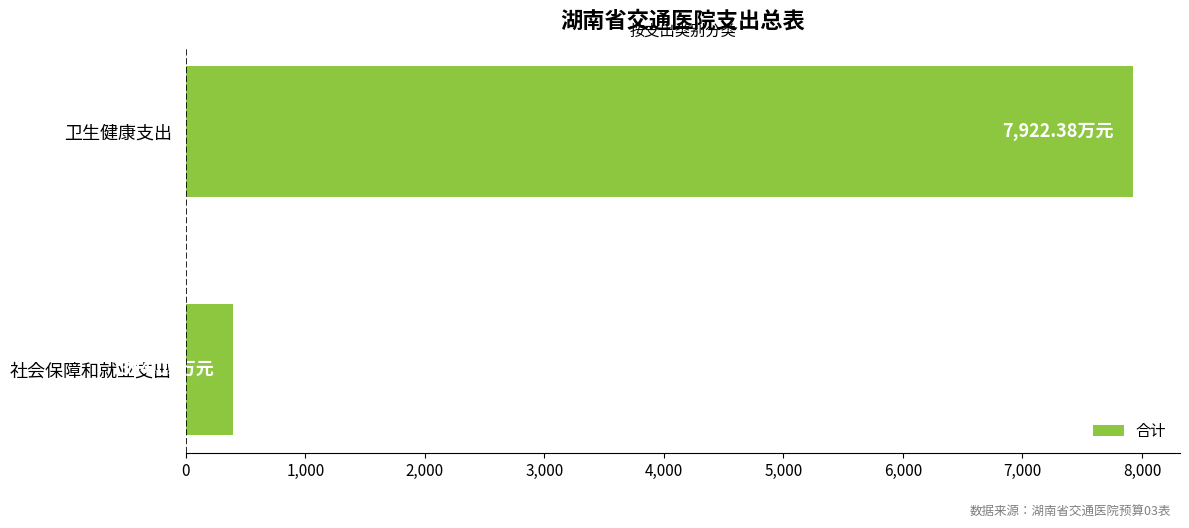

Where is the data nearest to the value 4158?

社会保障和就业支出